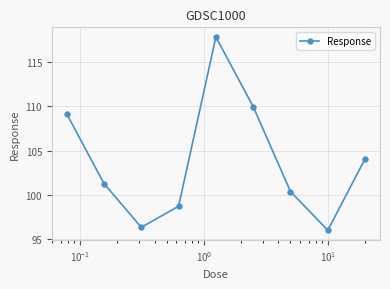

What is the sum of all values?

933.7